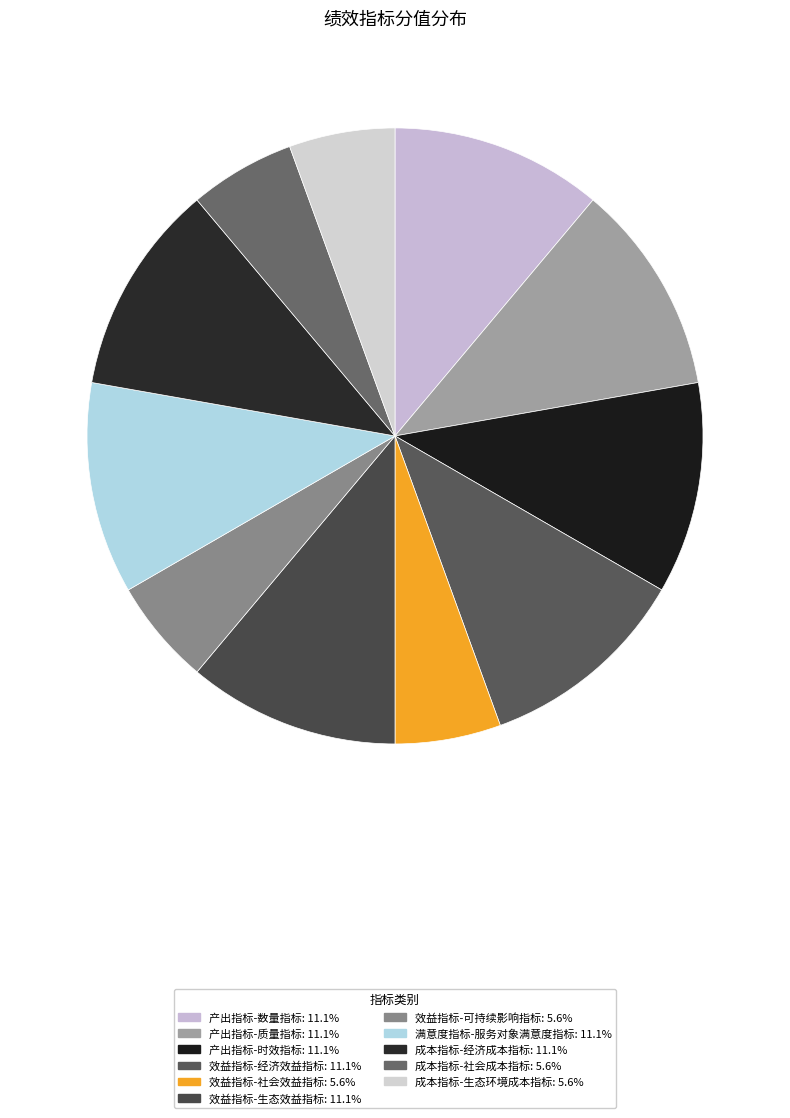

How many slices are in this pie chart?

11